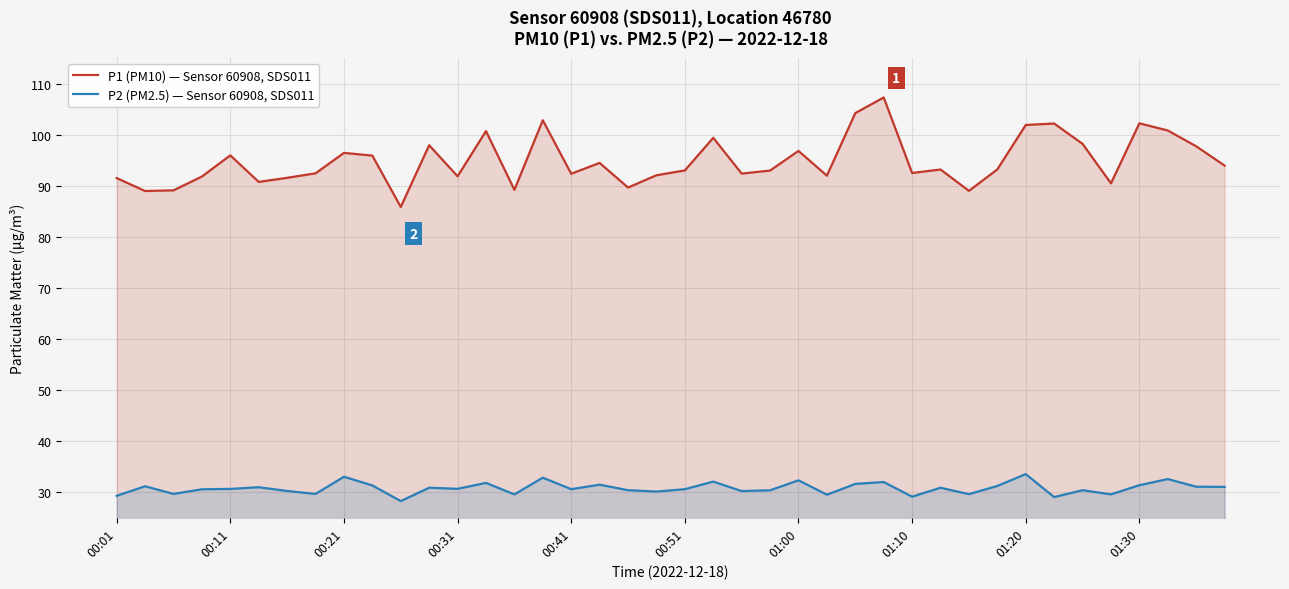

What are all the series names shown in the legend?

P1 (PM10) — Sensor 60908, SDS011, P2 (PM2.5) — Sensor 60908, SDS011